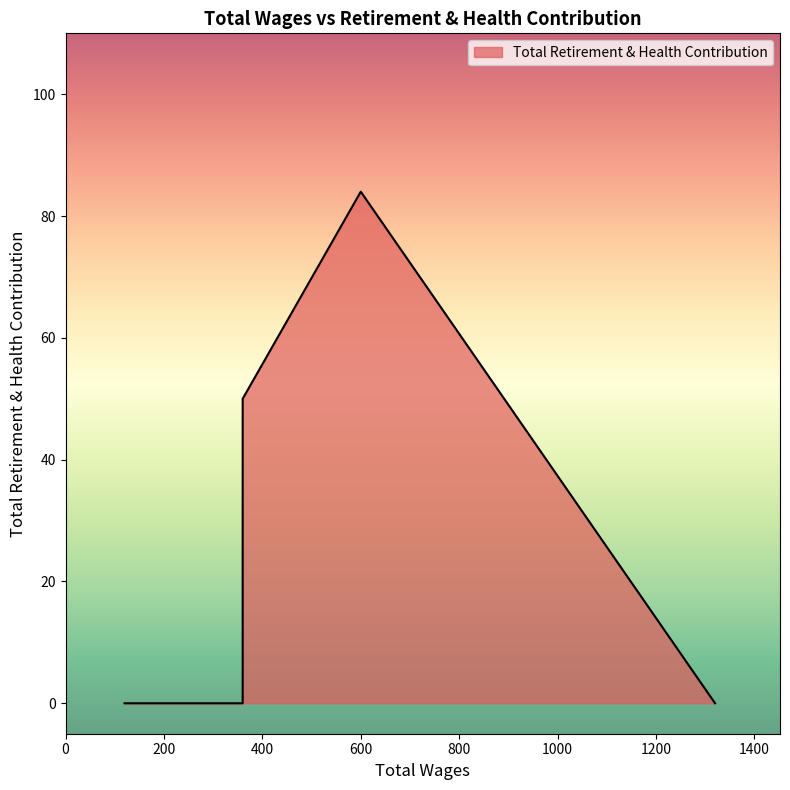

The chart shows a value of 0 at 320.0. True or false?

True